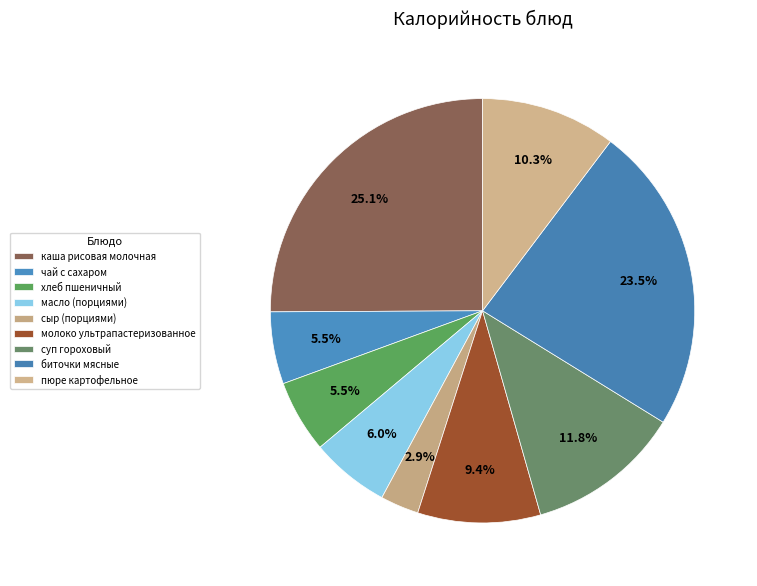

Does каша рисовая молочная account for over 50% of the chart?

No